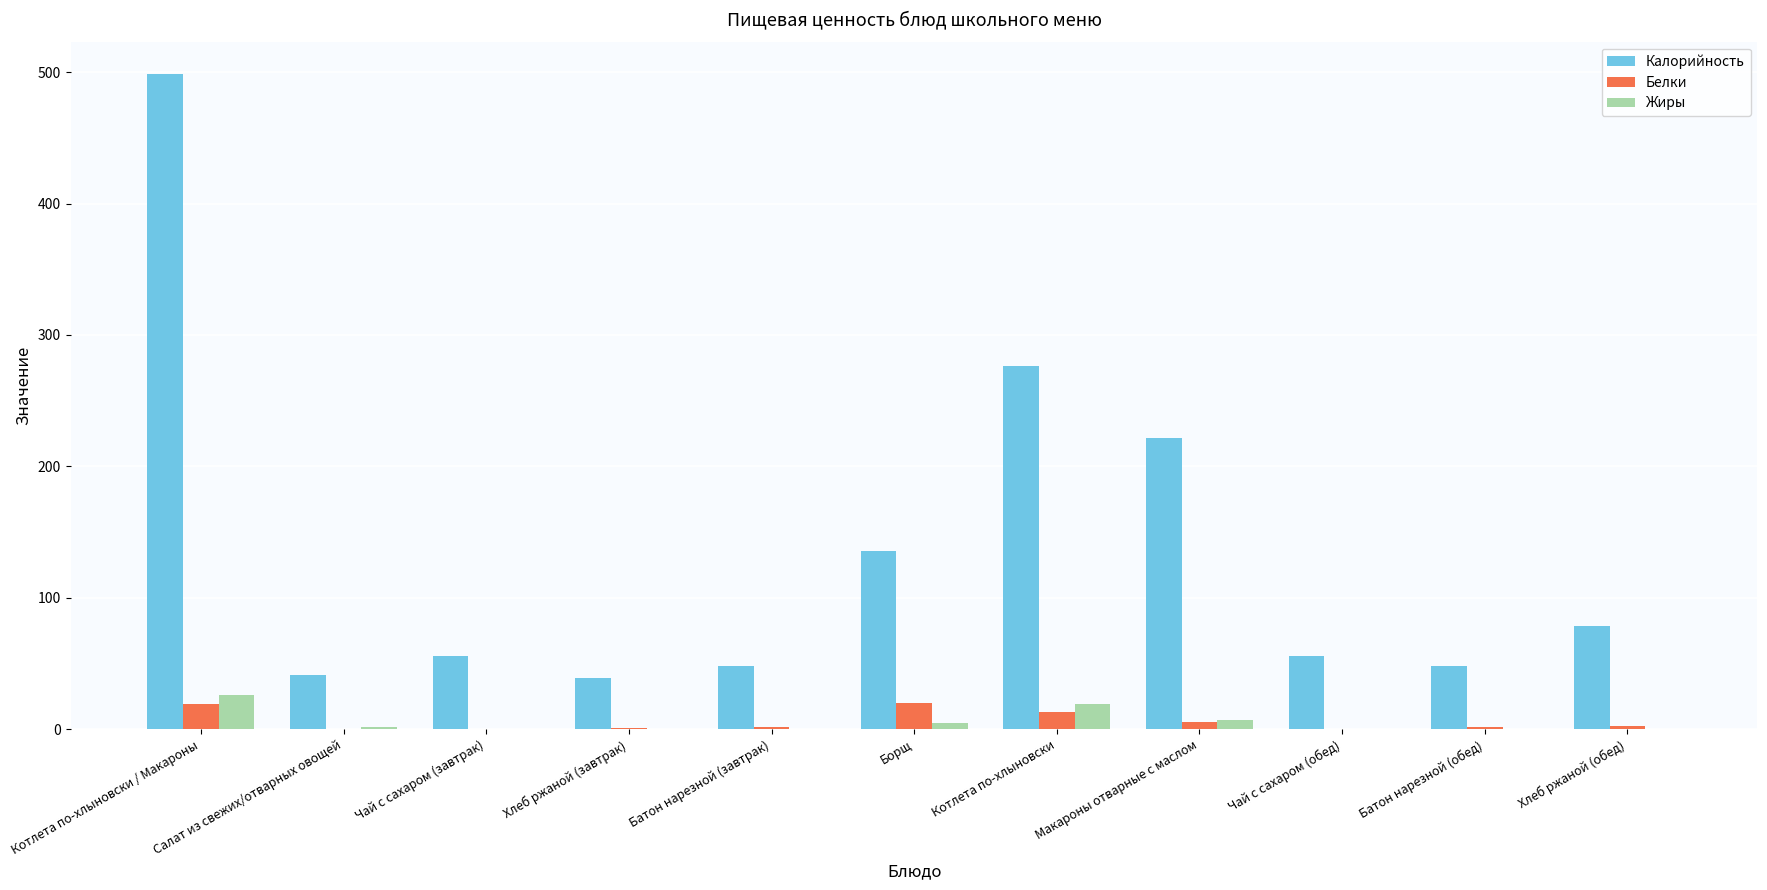

What is the total value across all series at Чай с сахаром (завтрак)?

56.2